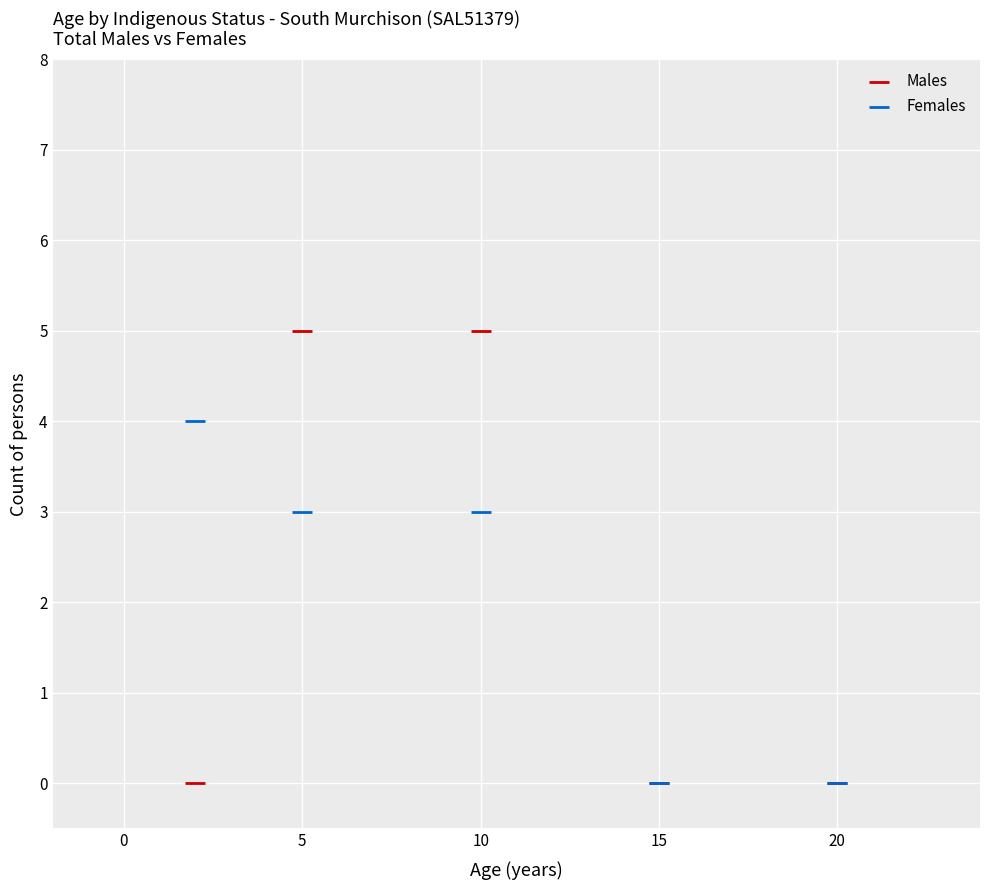

What are all the series names shown in the legend?

Males, Females